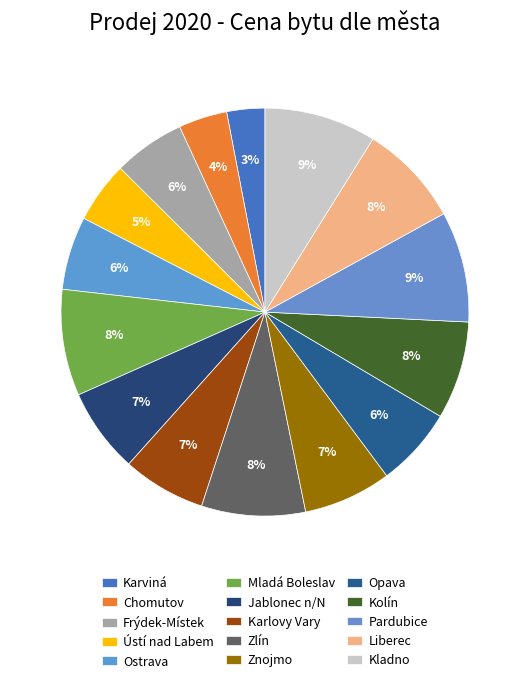

Rank the categories by value from lowest to highest.

Karviná, Chomutov, Ústí nad Labem, Frýdek-Místek, Ostrava, Opava, Karlovy Vary, Jablonec n/N, Znojmo, Kolín, Liberec, Zlín, Mladá Boleslav, Pardubice, Kladno